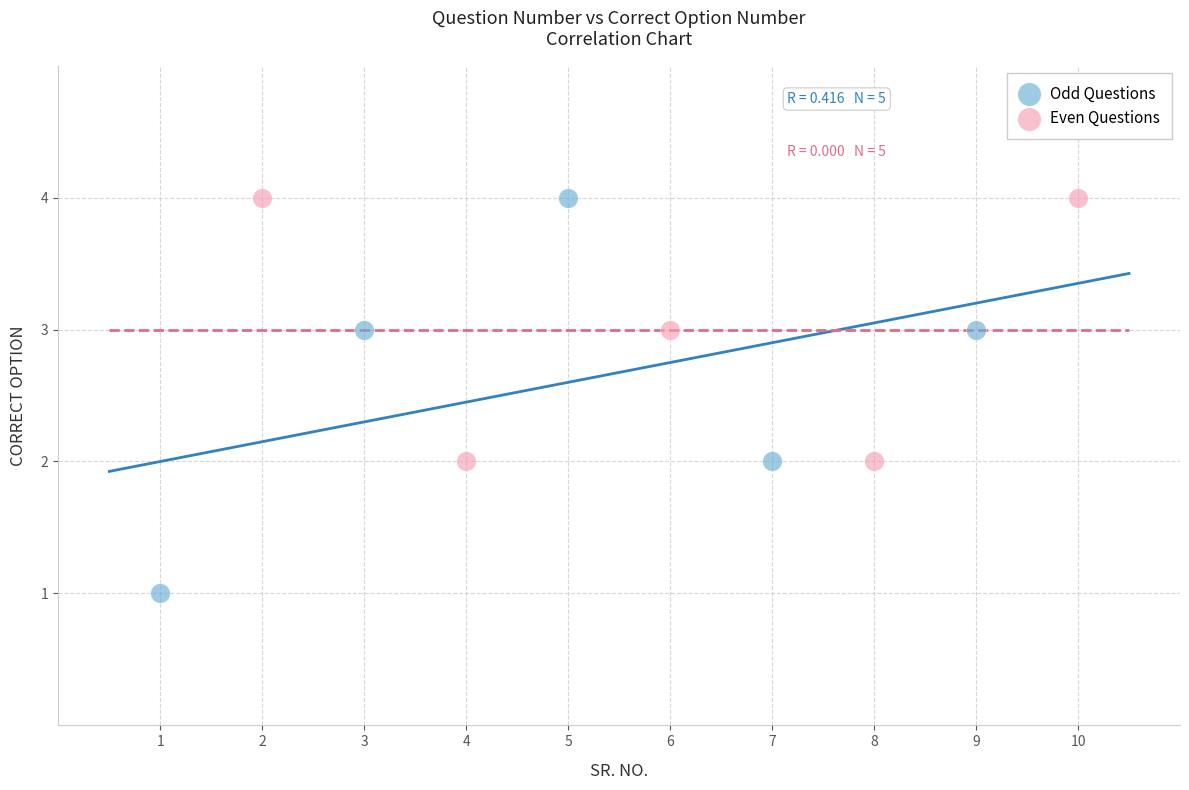

Which series reaches the minimum Y coordinate?

Odd Questions